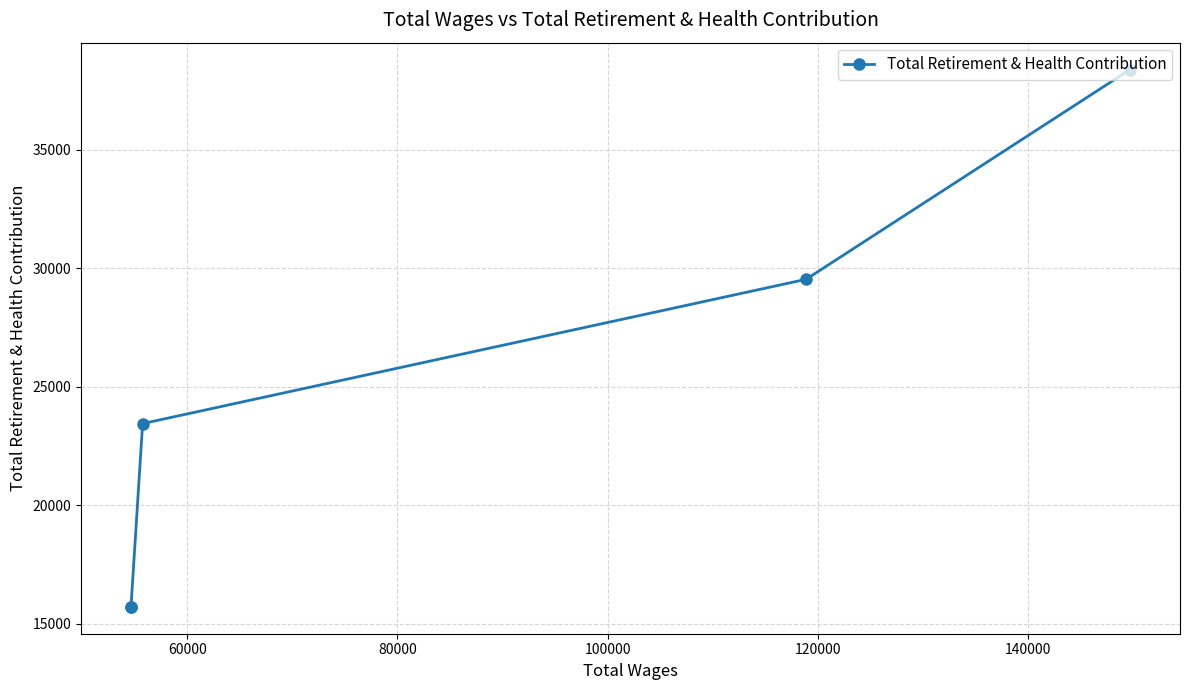

True or false: the data has more than 0 interior local peaks.

False